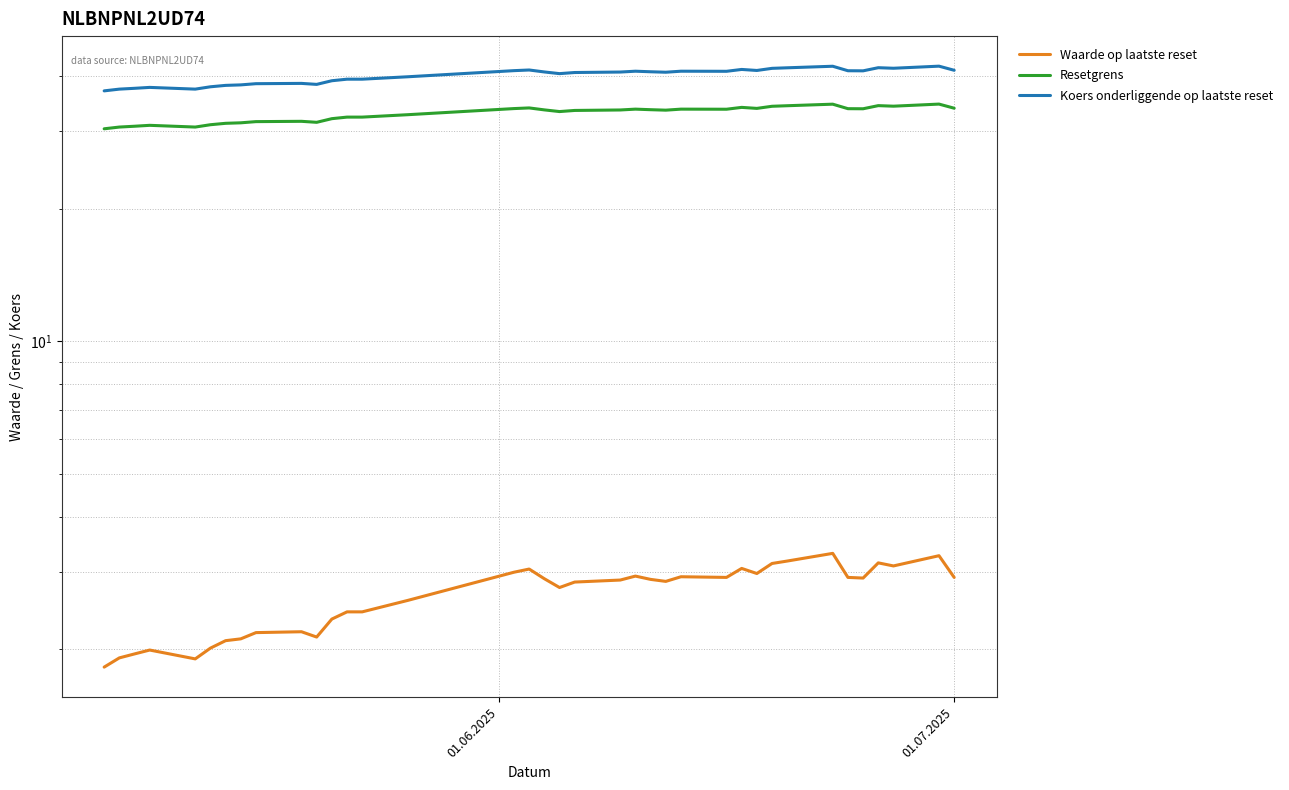

How many lines are shown in the chart?

3